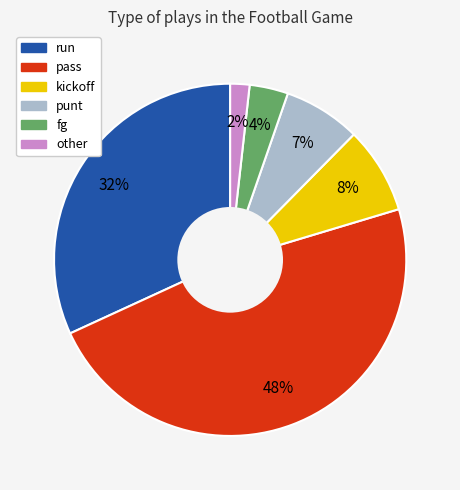

Which category has the biggest portion of the pie?

pass